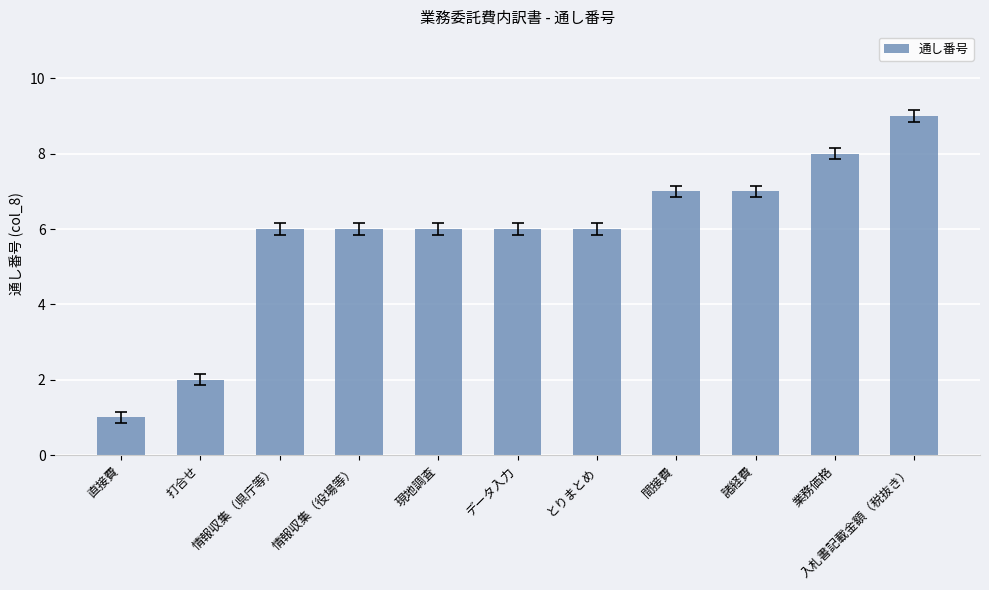

What is the sum of the values at データ入力 and 業務価格?

14